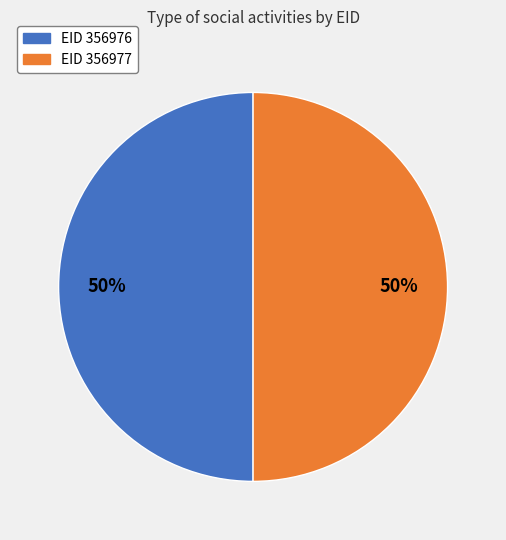

To the nearest percent, what is the average slice percentage?

50%